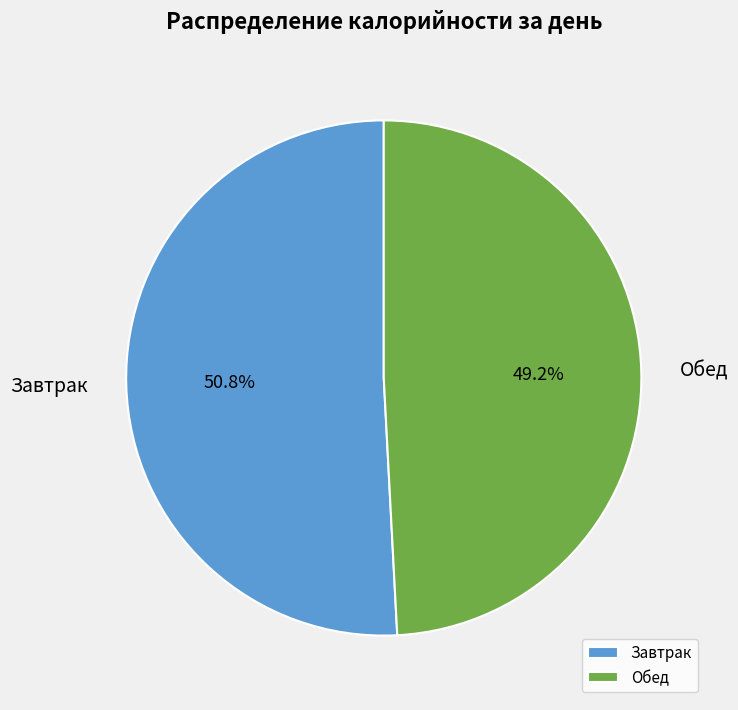

To the nearest percent, what percentage of the pie is Обед?

49%